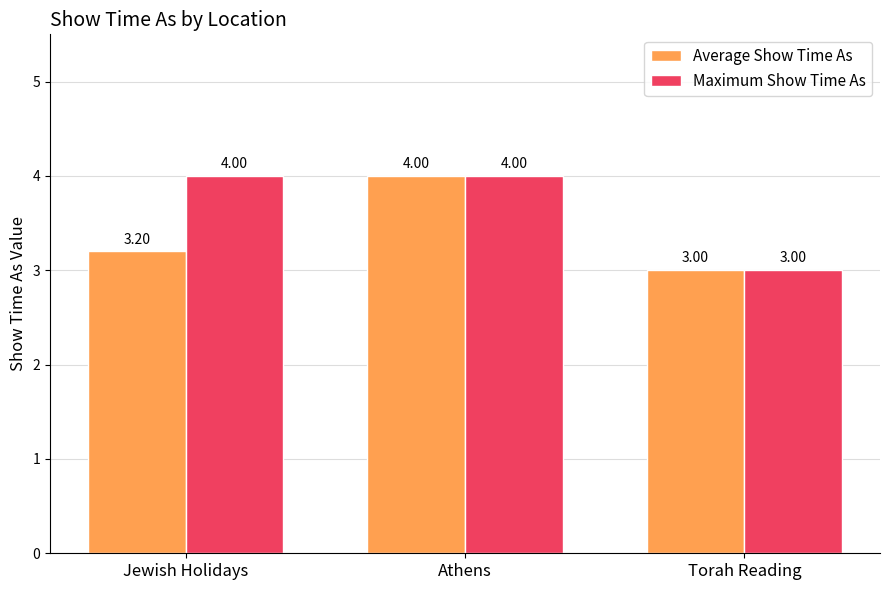

Between Jewish Holidays and Athens, which series saw the biggest shift?

Average Show Time As